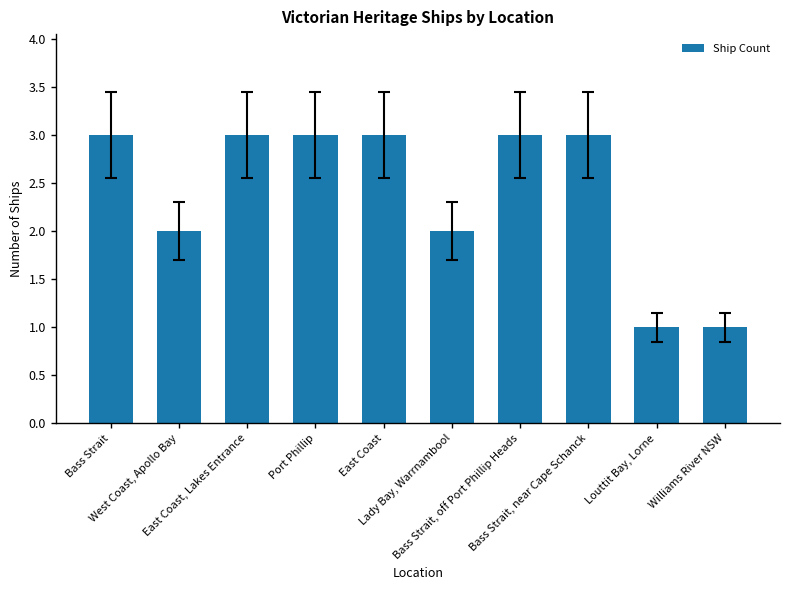

What is the sum of all values?

24